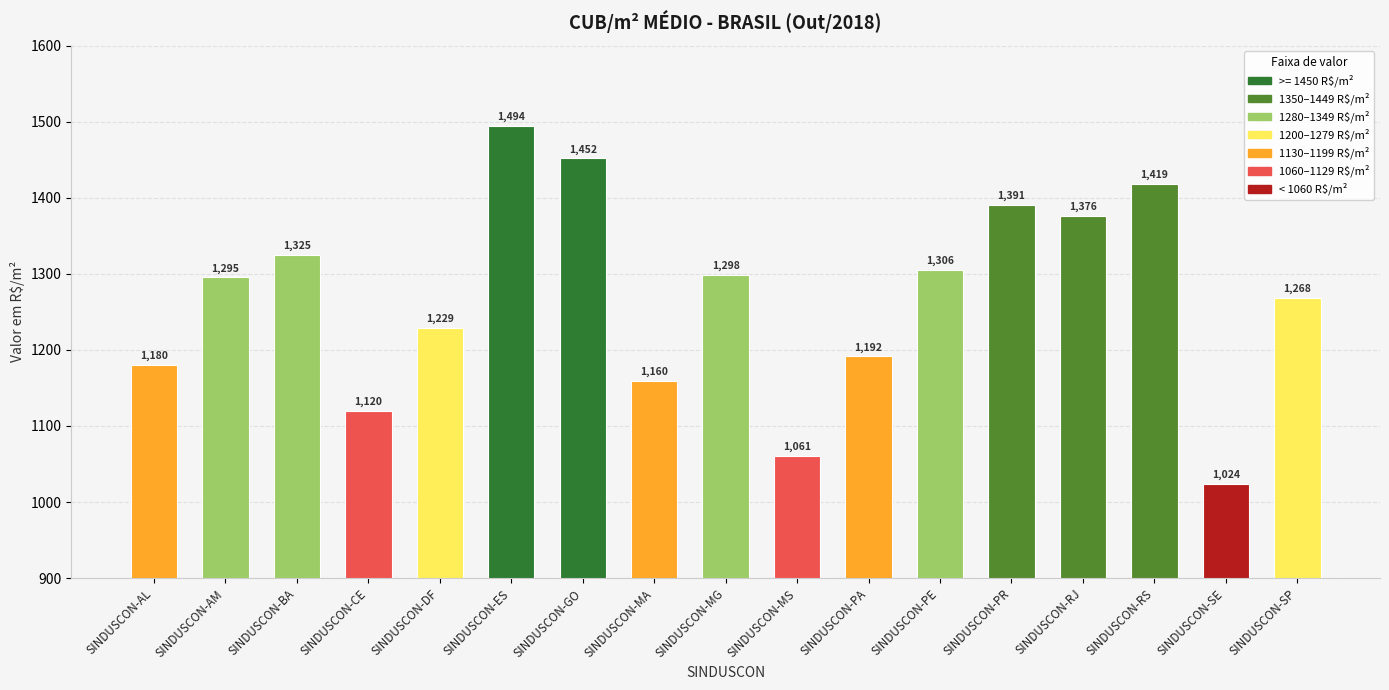

What is the greatest value displayed?

1494.5